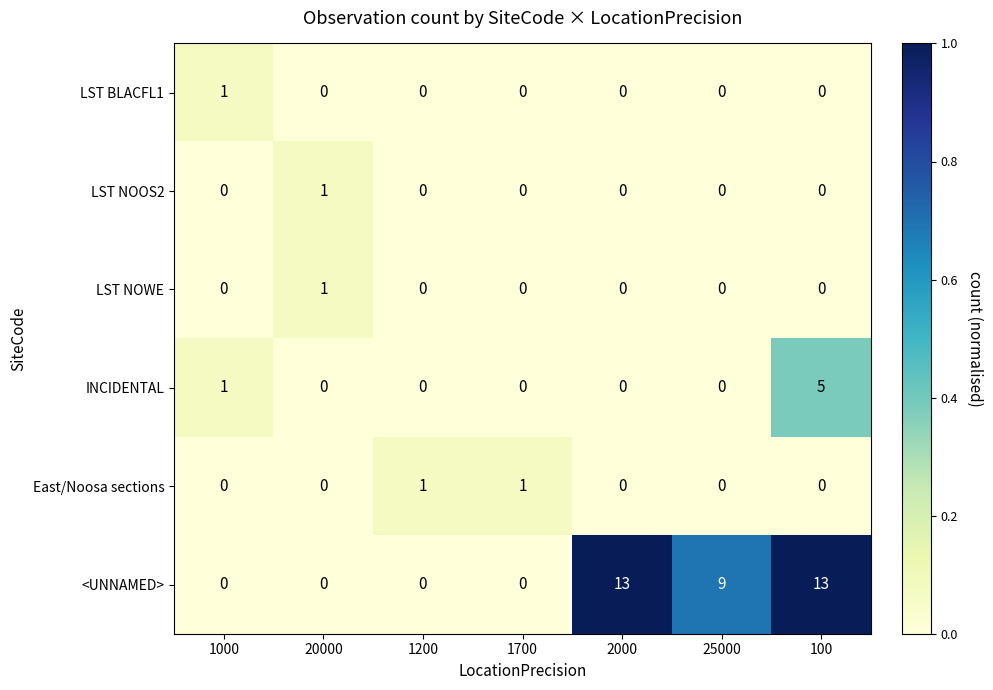

Is the value of INCIDENTAL at 2000 greater than the value of East/Noosa sections at 1700?

No